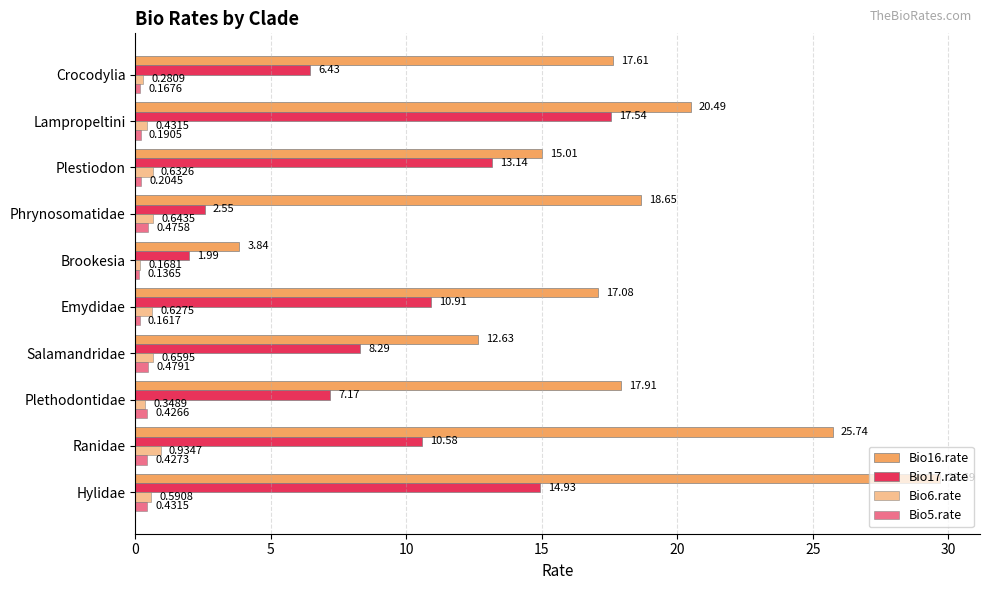

How many series are shown in this chart?

4